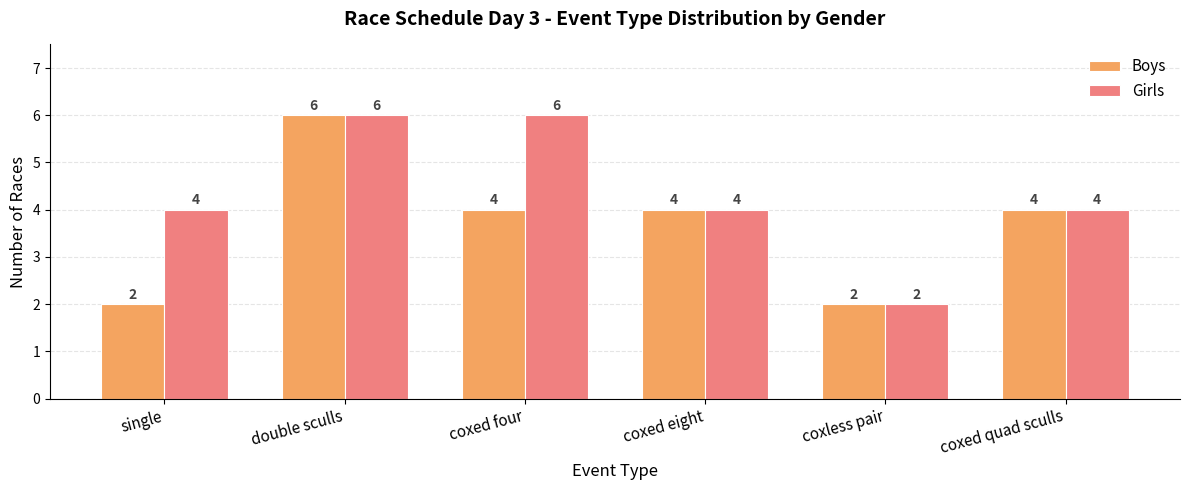

What is the lowest value of the Girls series?

2